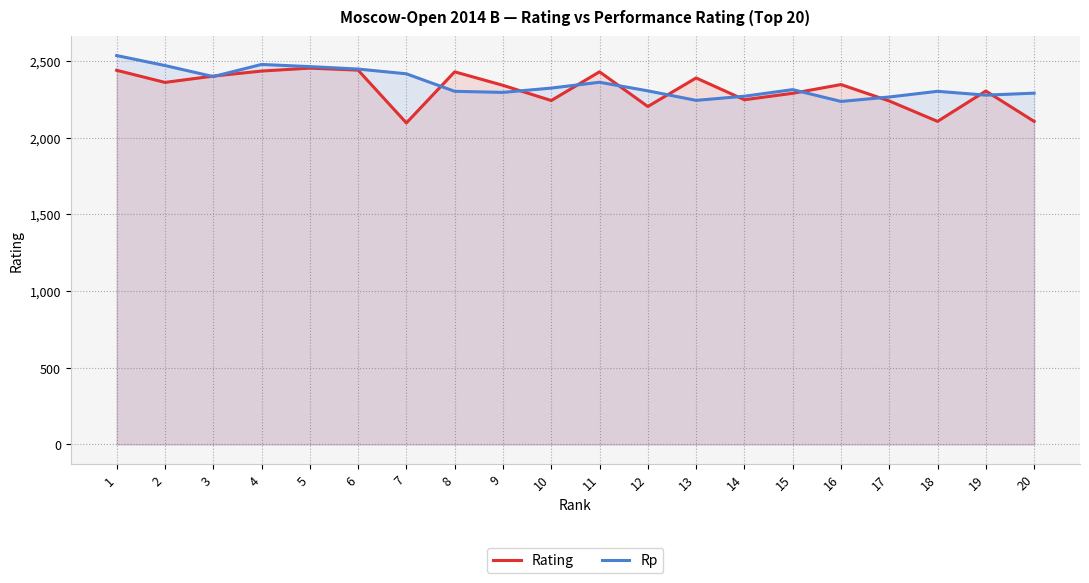

The Rp series shows 1478 at 4. True or false?

False